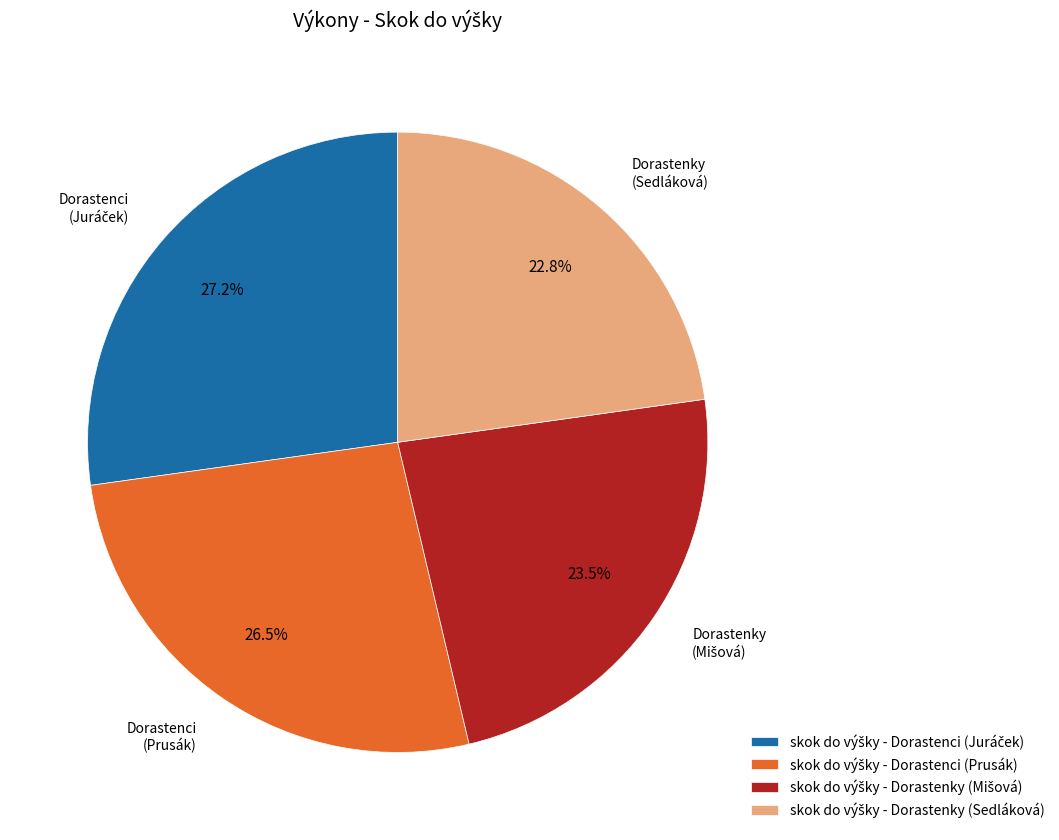

Is there any slice that represents more than half of the pie?

No